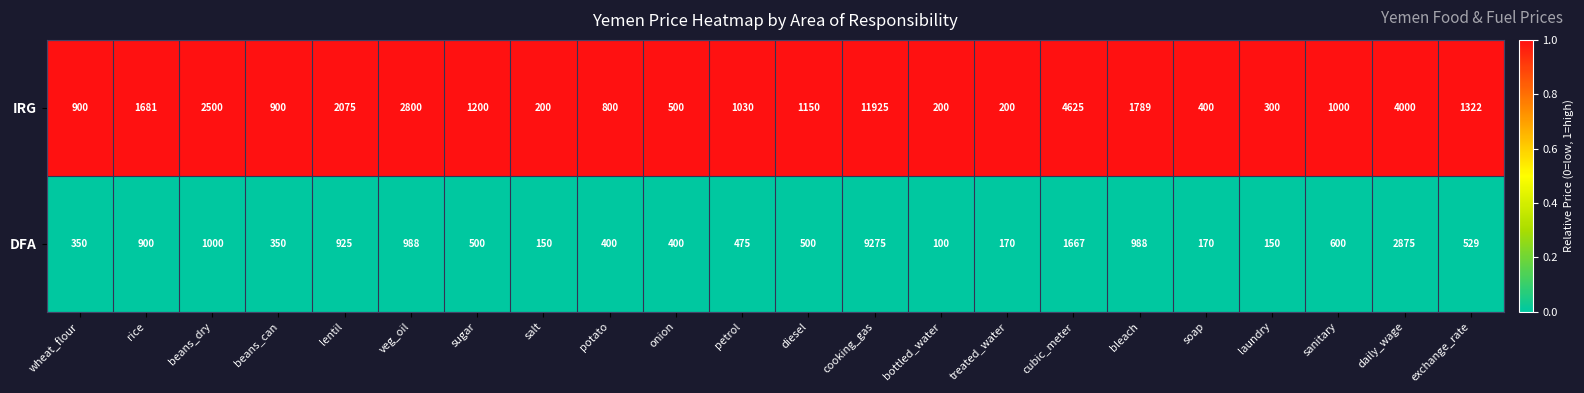

What is the total value across all series at potato?

1200